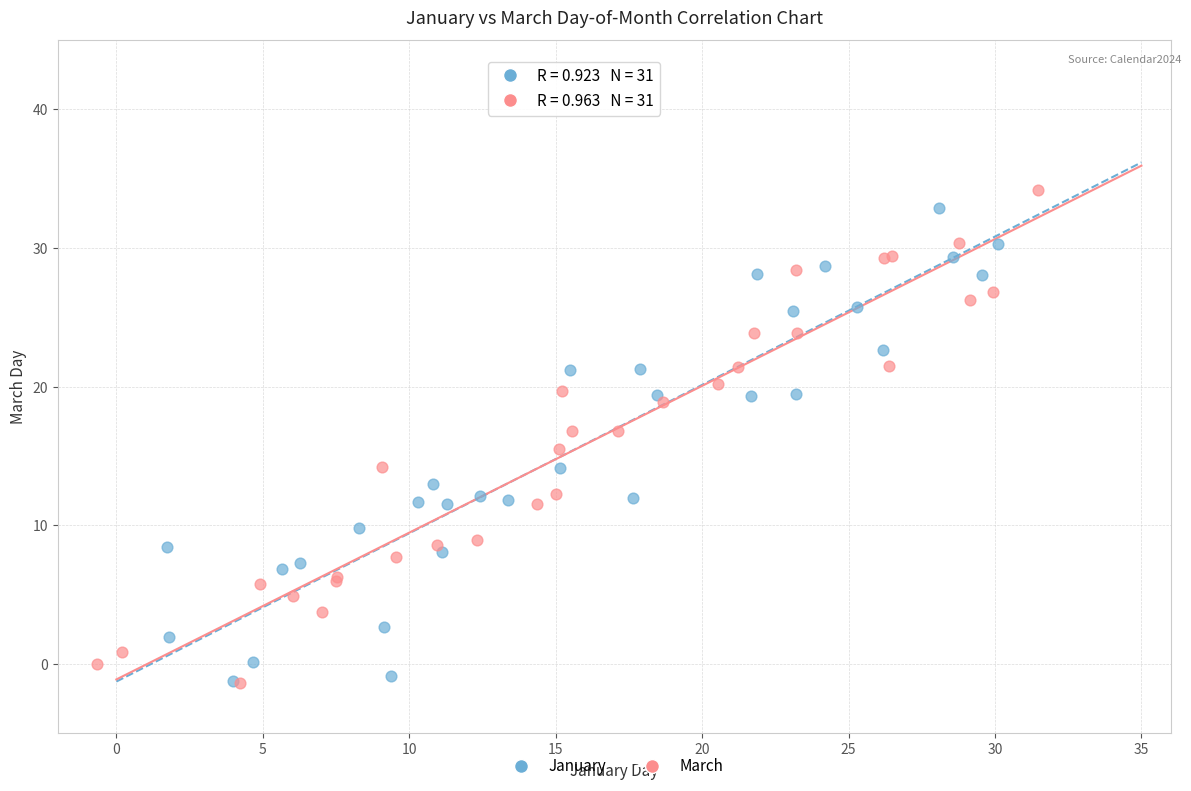

What are all the series names shown in the legend?

January, March